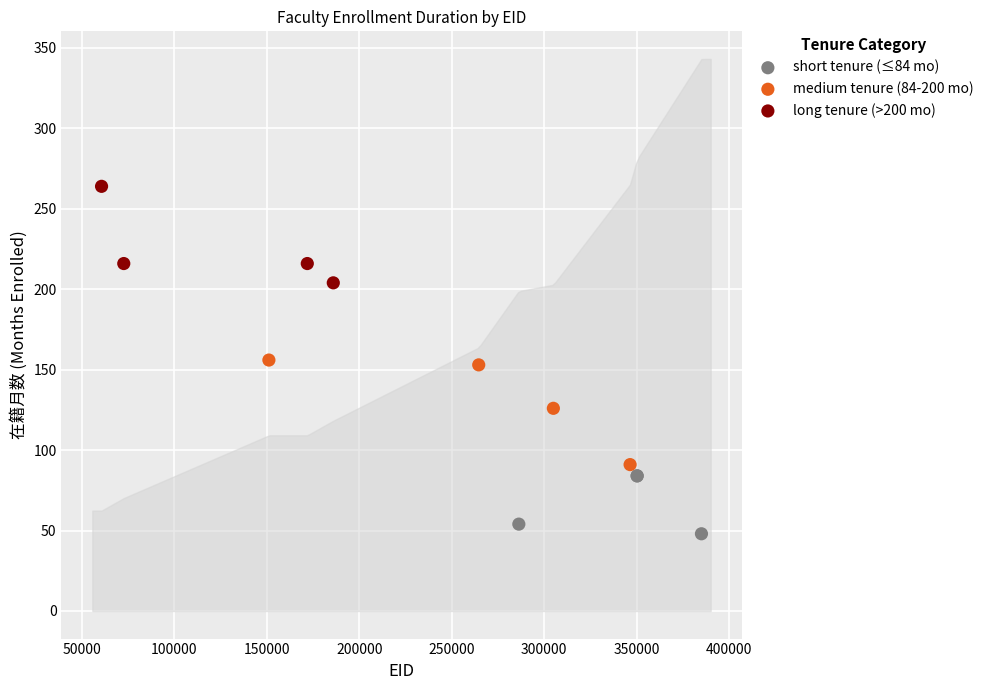

Which series has the widest spread of Y values?

medium tenure (84-200 mo)